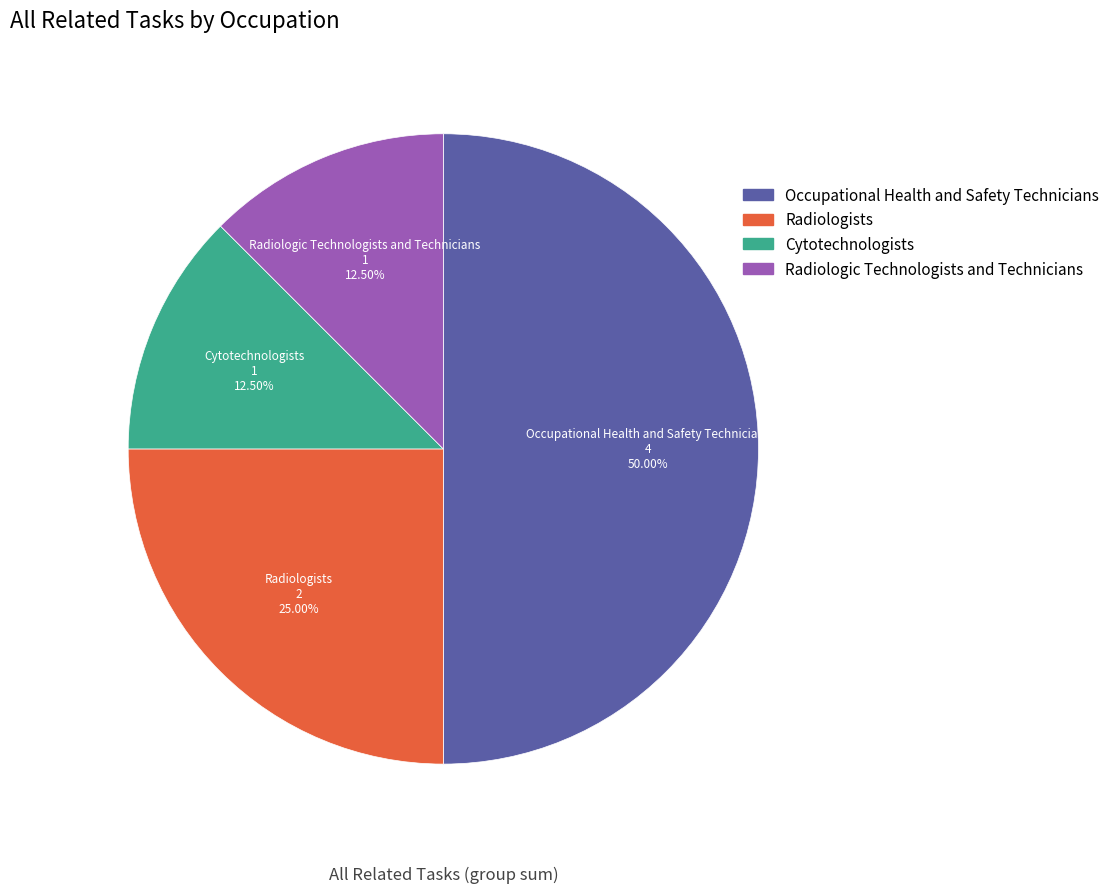

What percentage is the Occupational Health and Safety Technicians slice, to the nearest percent?

50%